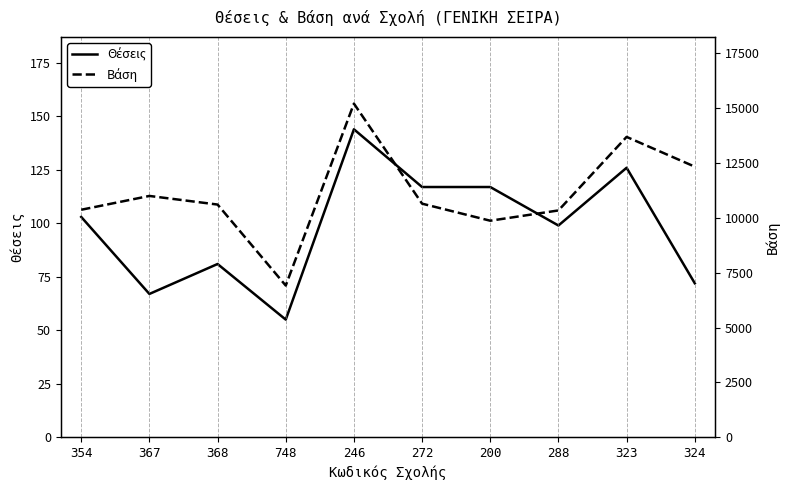

What is the sum of all Βάση values?

111005